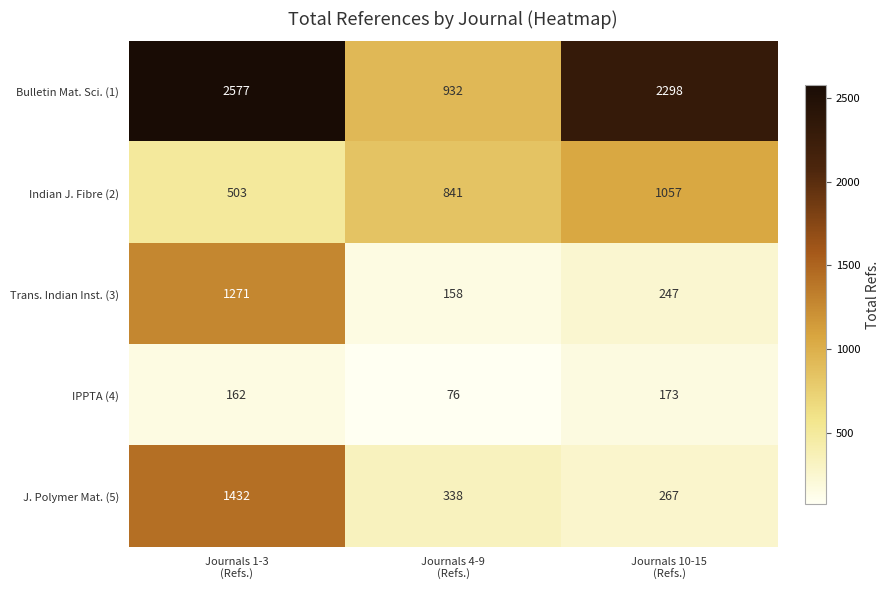

What is the greatest value displayed?

2577